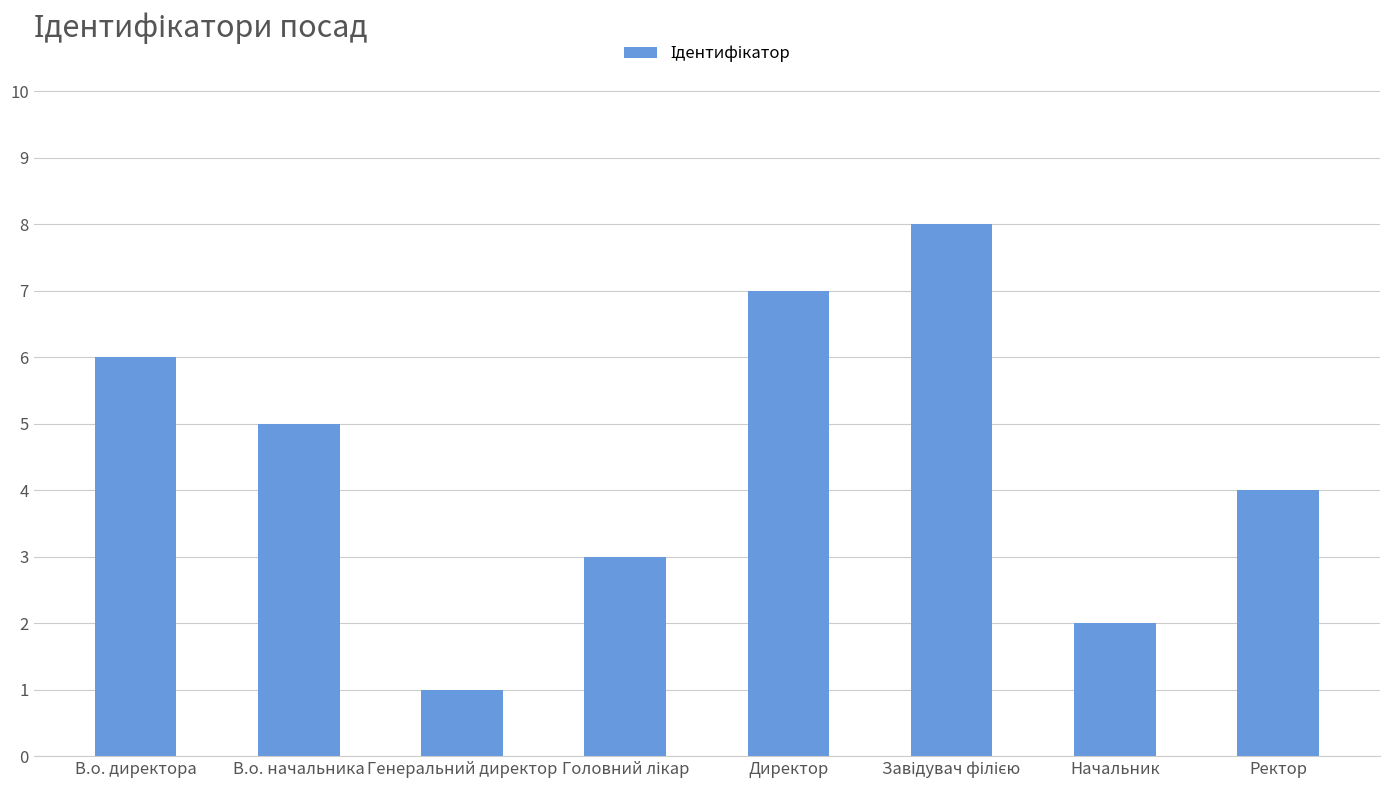

Is it true that the value at Ректор is 7?

False